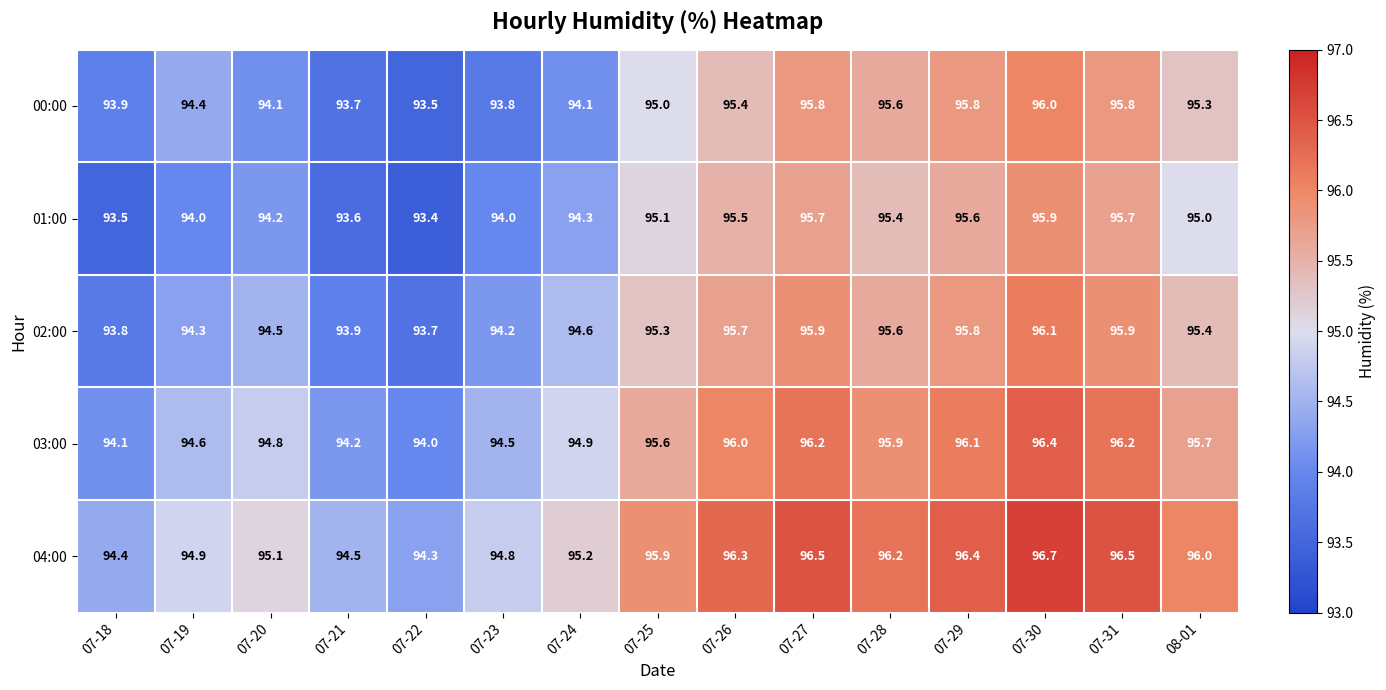

What is the difference between the highest and lowest values at 07-30?

0.8